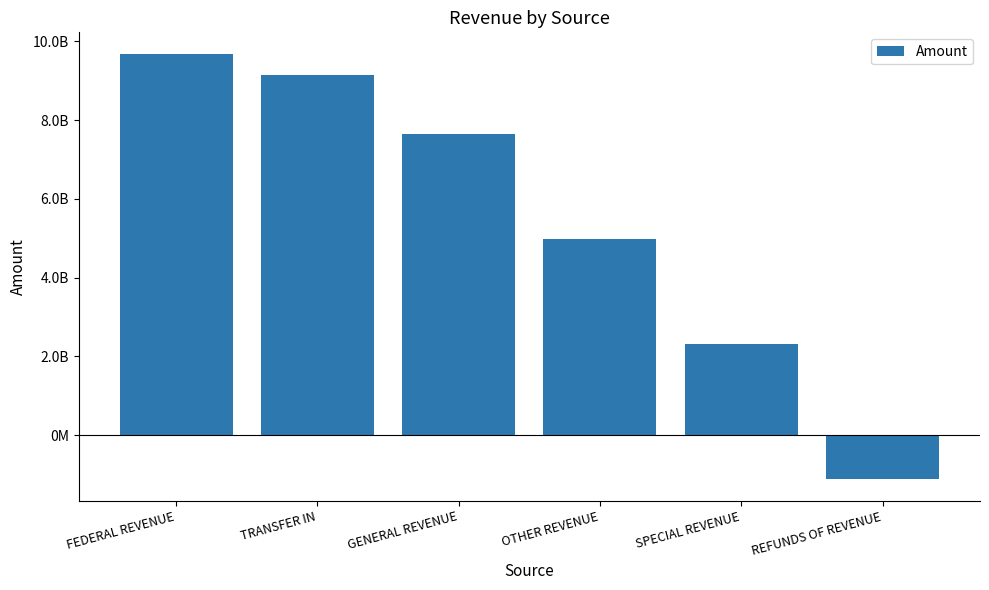

The chart shows a value of 8896162143.5 at OTHER REVENUE. True or false?

False